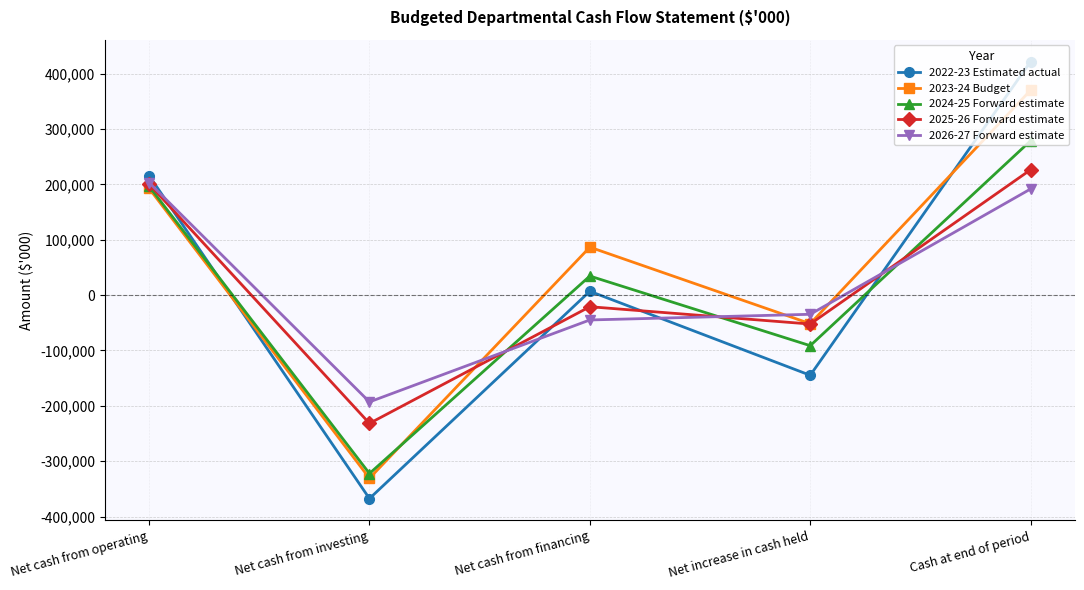

Reading left to right, extract all data points from this chart.

2022-23 Estimated actual: 215774	-367493	6876	-144843	421669
2023-24 Budget: 192678	-330870	86525	-51667	370002
2024-25 Forward estimate: 196531	-322271	34356	-91384	278618
2025-26 Forward estimate: 200461	-231732	-21028	-52299	226319
2026-27 Forward estimate: 203184	-192939	-44947	-34702	191617